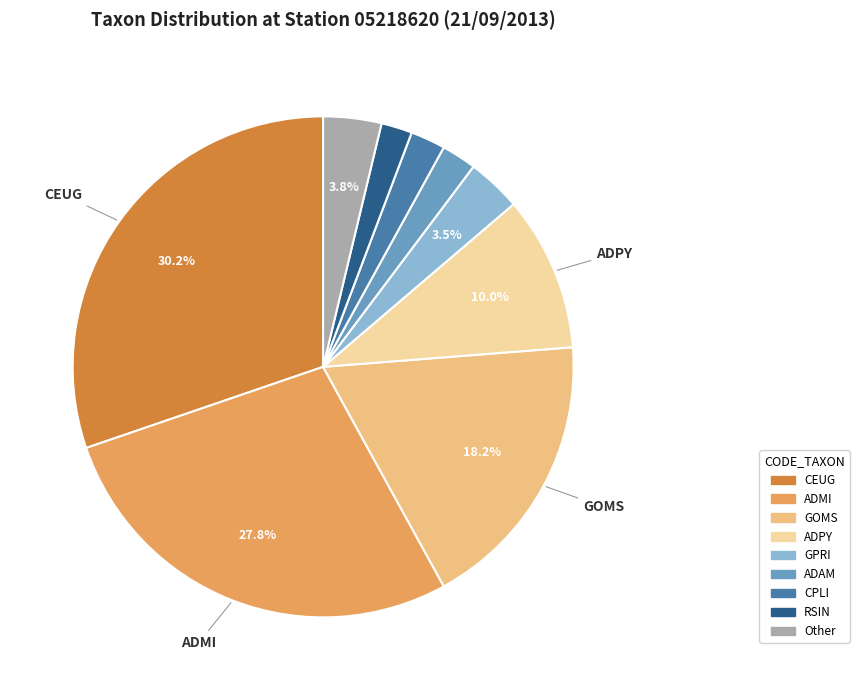

Is there any slice that represents more than half of the pie?

No